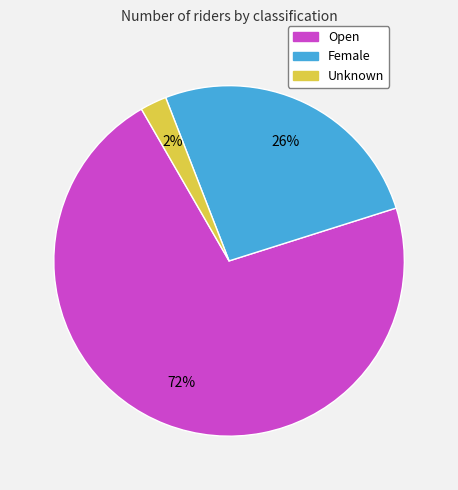

Rank the categories by value from lowest to highest.

Unknown, Female, Open